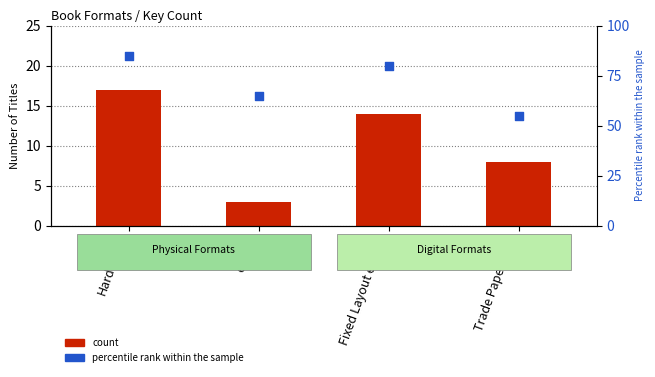

Which series reaches the minimum Y coordinate?

count